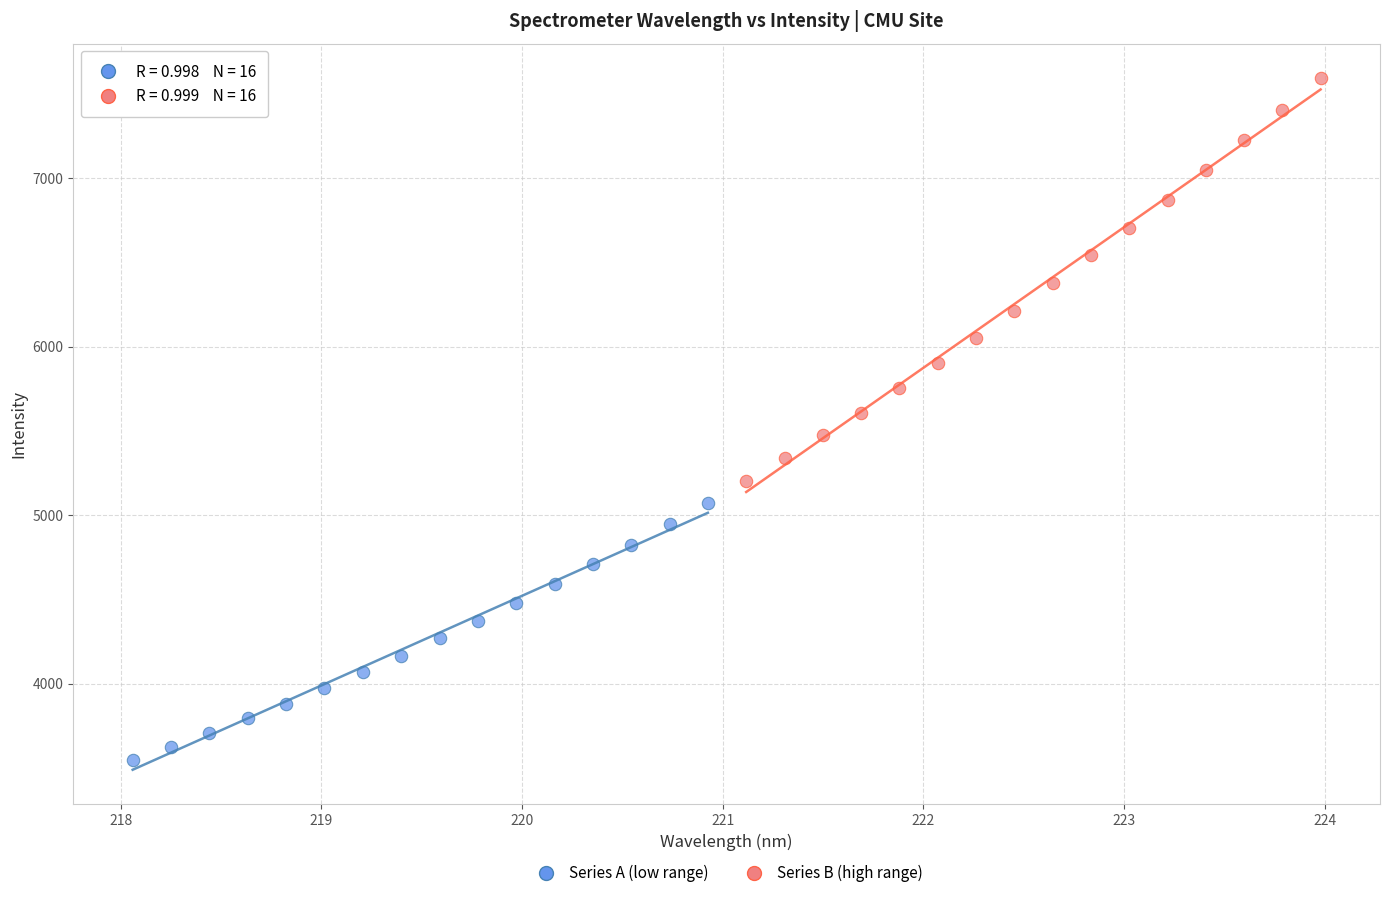

Which series contains the lowest Y value?

Series A (low range)